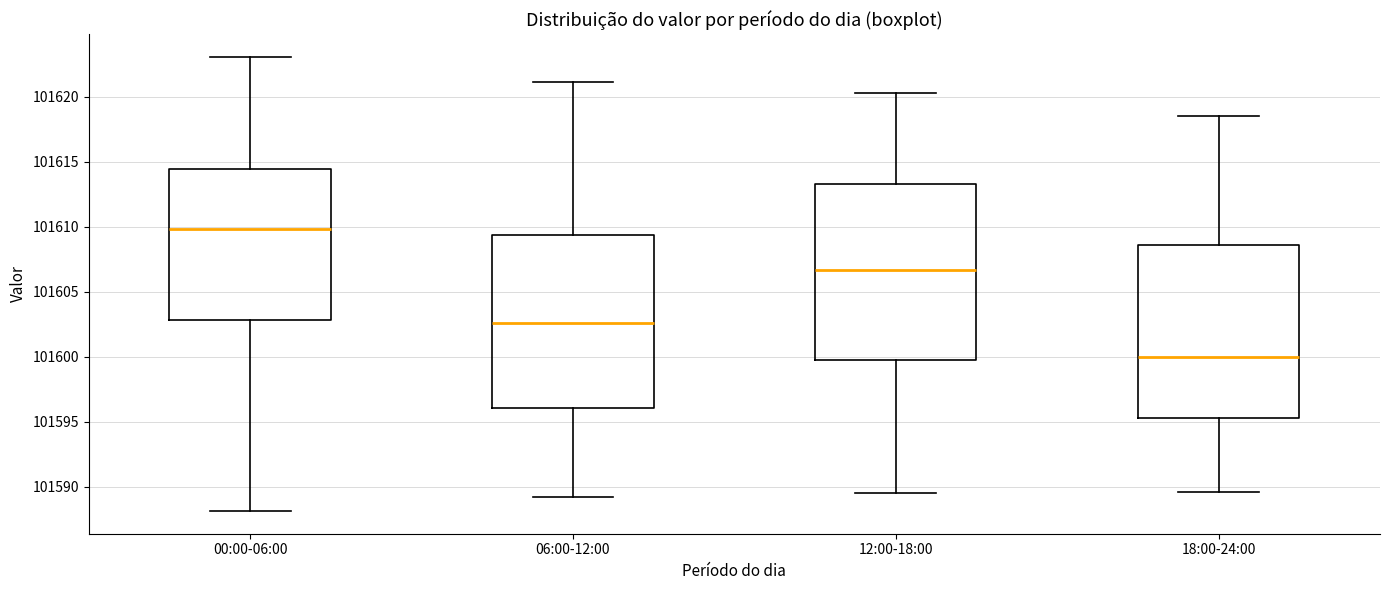

Where does the median line of the box for 18:00-24:00 sit on the y-axis? The values are not printed on the chart, so give them approximately, as read against the axis.

101600.0